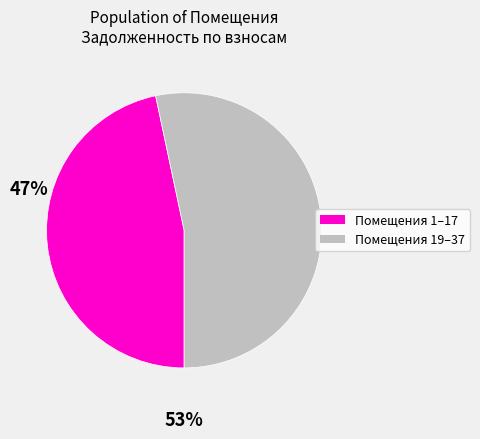

Count the number of slices in the pie.

2